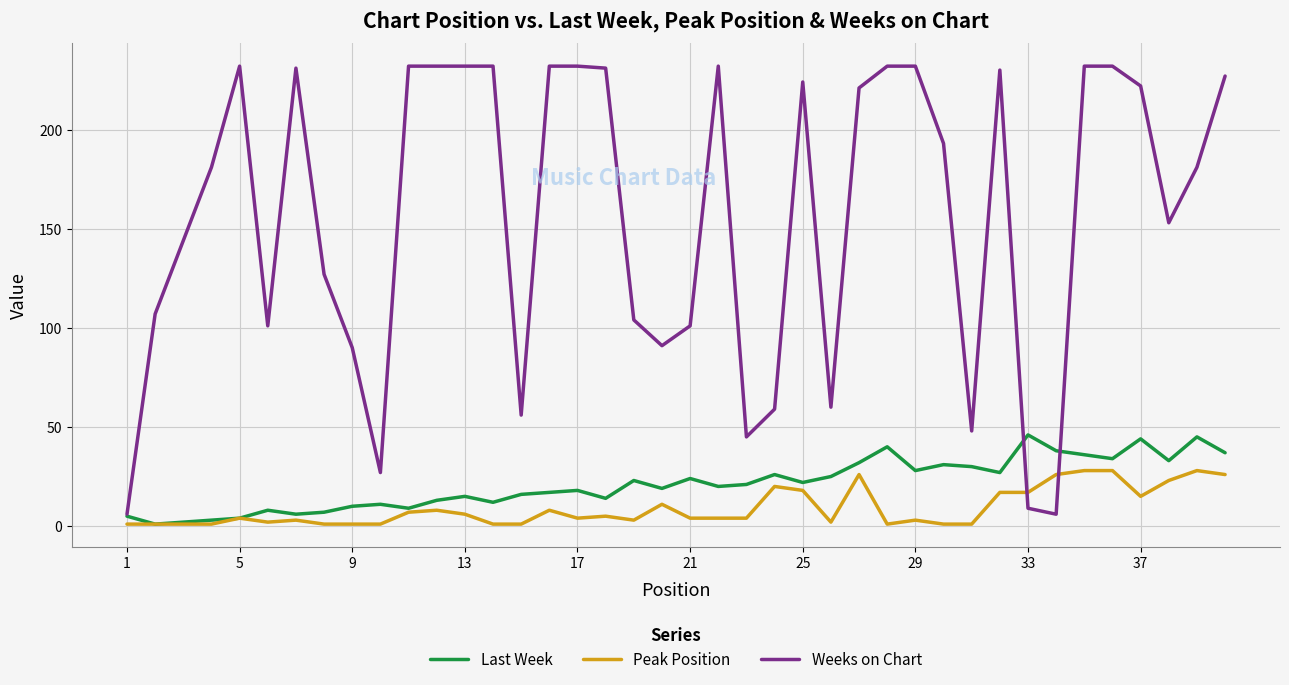

What is the maximum value shown in the chart?

232